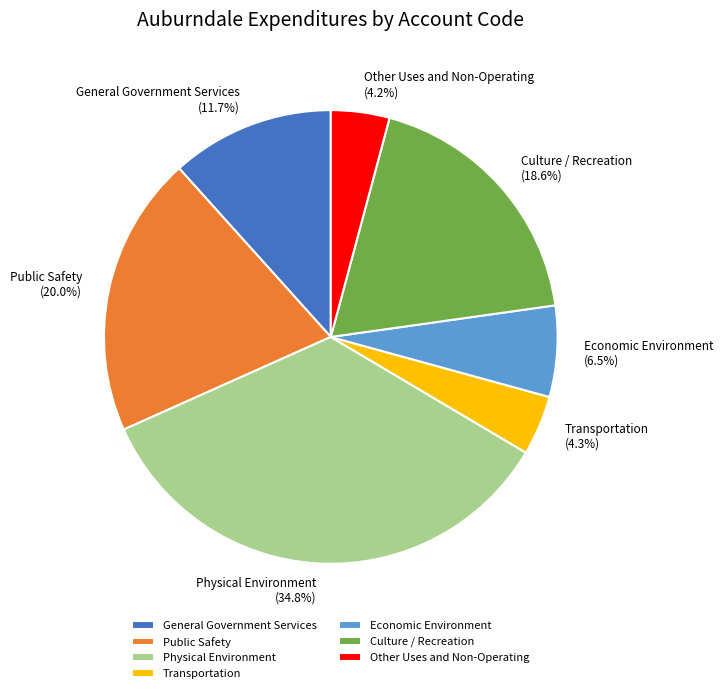

How many slices are in this pie chart?

7